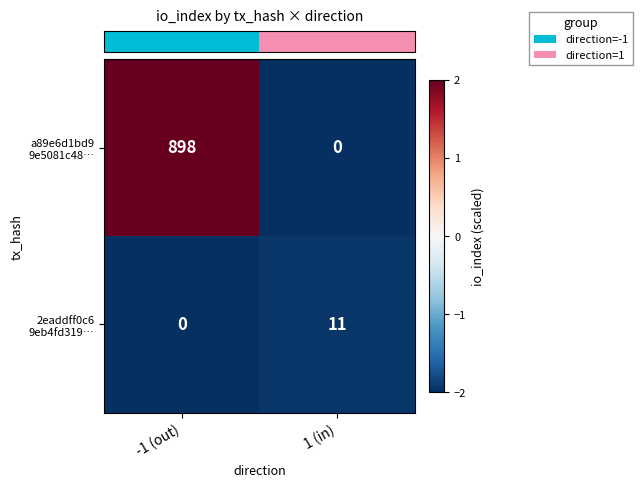

What is the smallest value displayed?

0